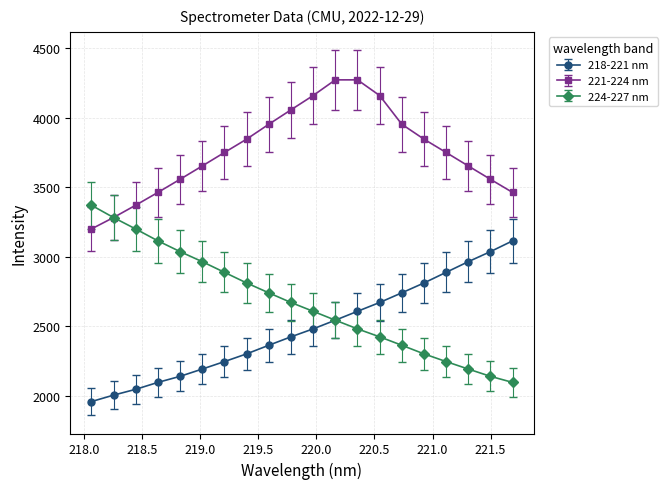

At how many categories does at least one series exceed 2359?

20